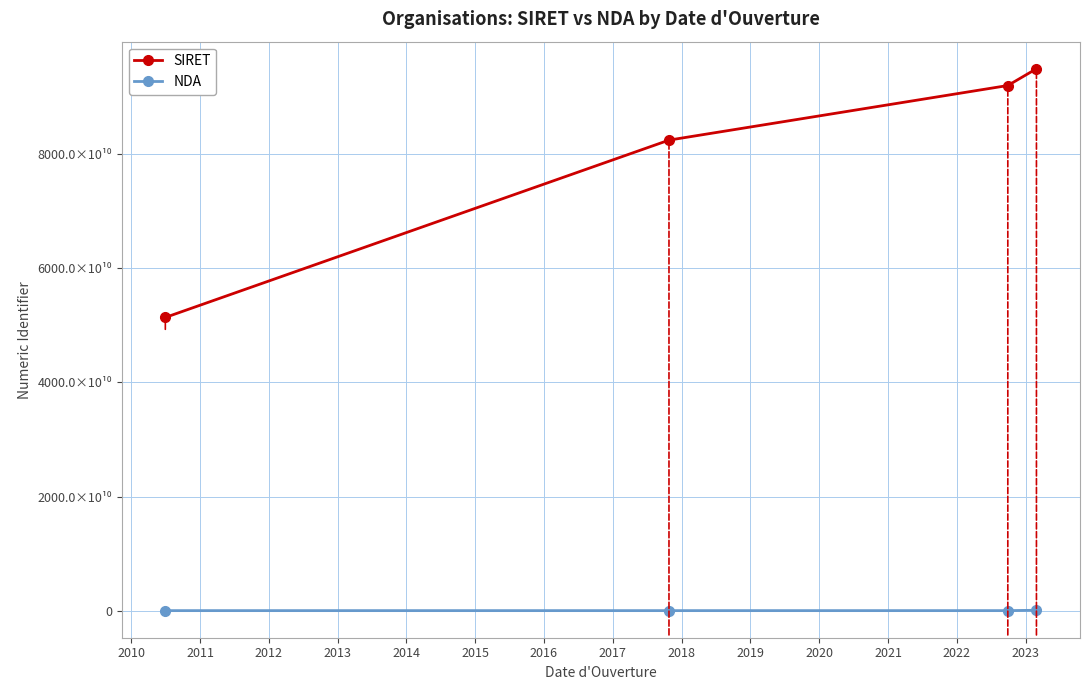

True or false: NDA has more than 2 points higher than both neighbors.

False